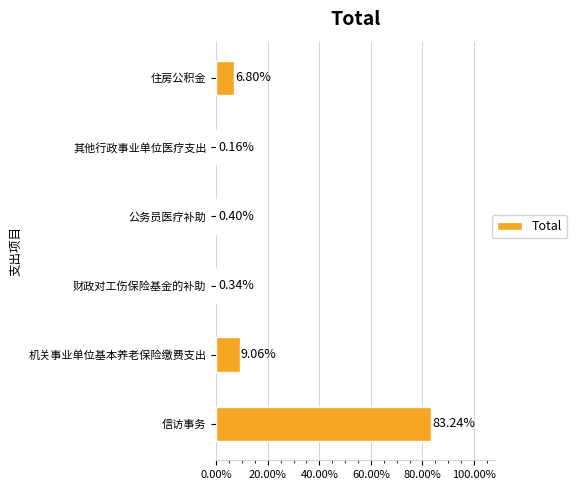

At which label is the value closest to 41?

机关事业单位基本养老保险缴费支出